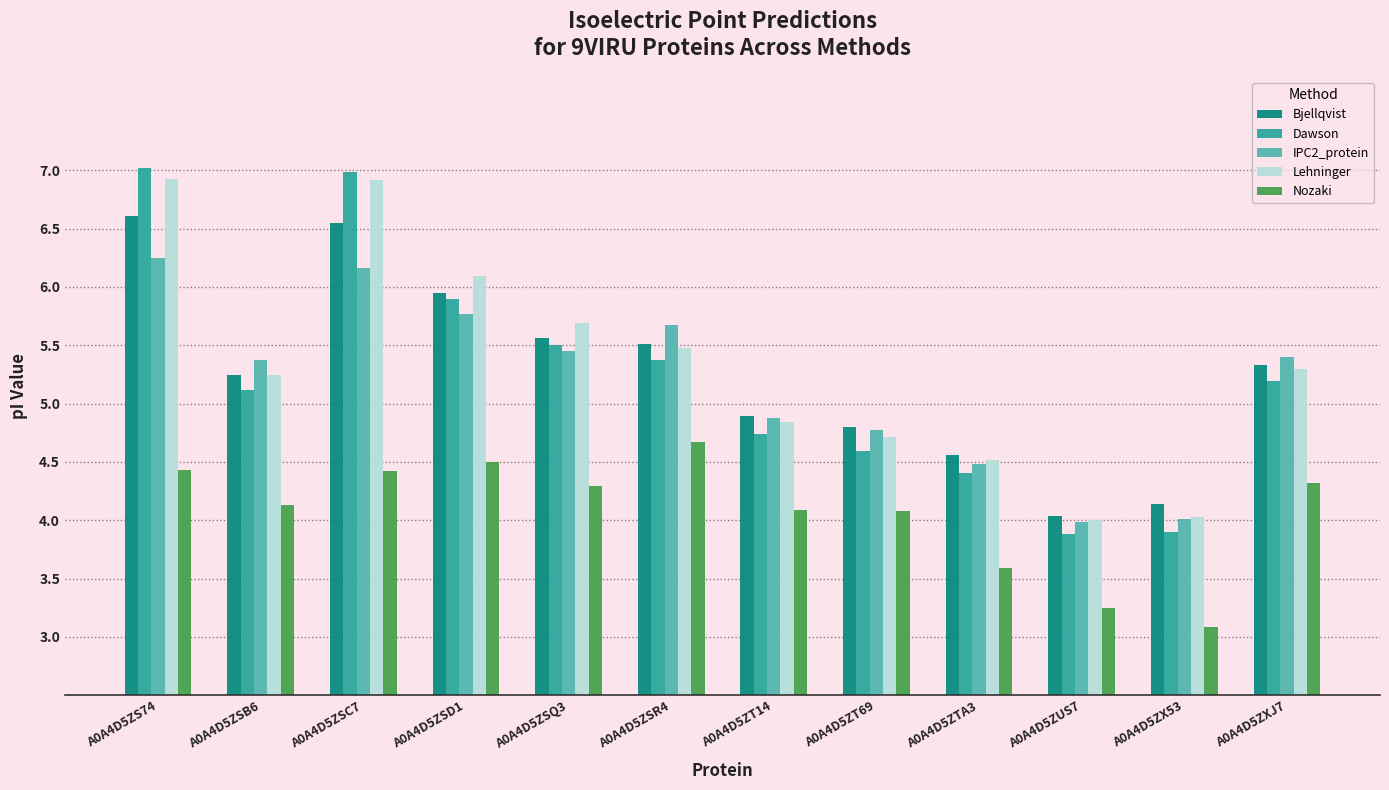

What is the difference between the Nozaki values at A0A4D5ZXJ7 and A0A4D5ZUS7?

1.1